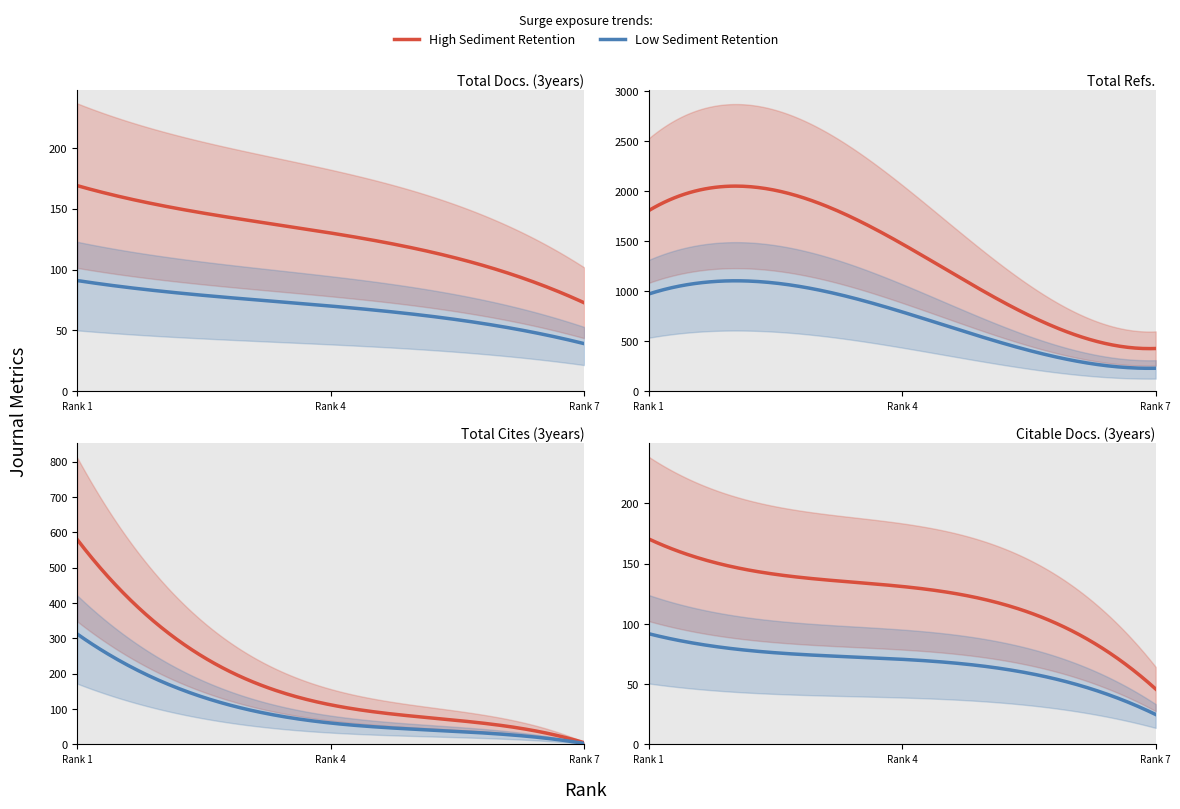

What is the difference between the Total Docs. (3years) values at Rank 2 and Rank 6?

49